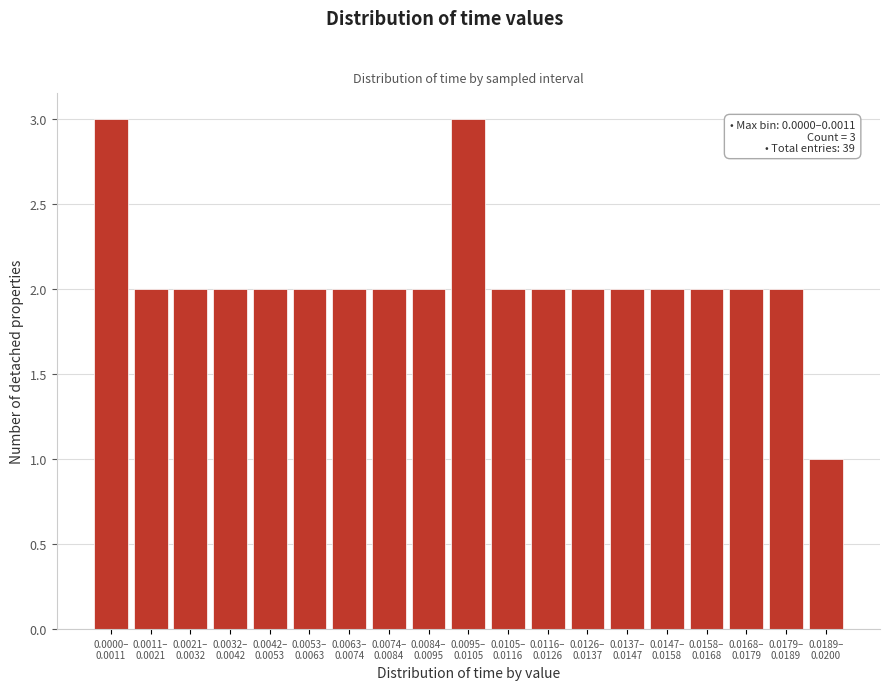

Reading left to right, transcribe all the data shown in this chart.

3	2	2	2	2	2	2	2	2	3	2	2	2	2	2	2	2	2	1